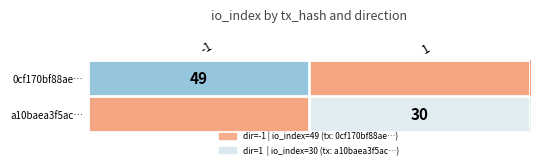

At which category is the sum across all series the highest?

-1